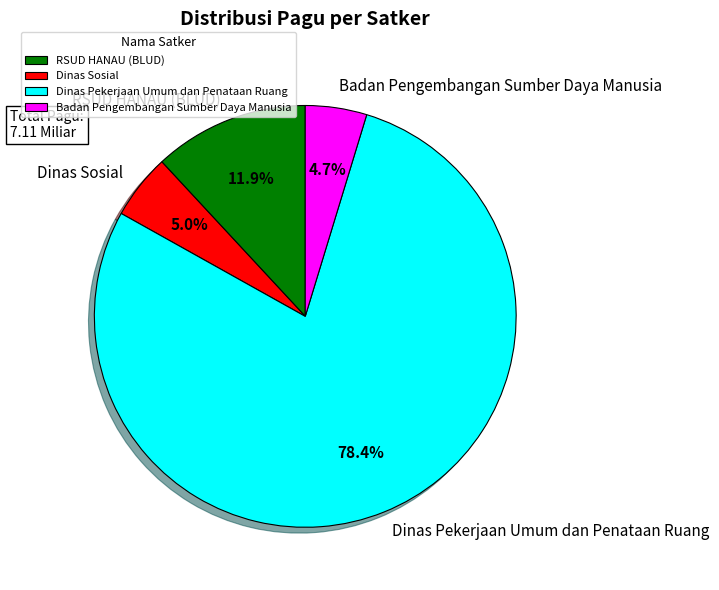

Between Dinas Pekerjaan Umum dan Penataan Ruang and Dinas Sosial, which is larger?

Dinas Pekerjaan Umum dan Penataan Ruang